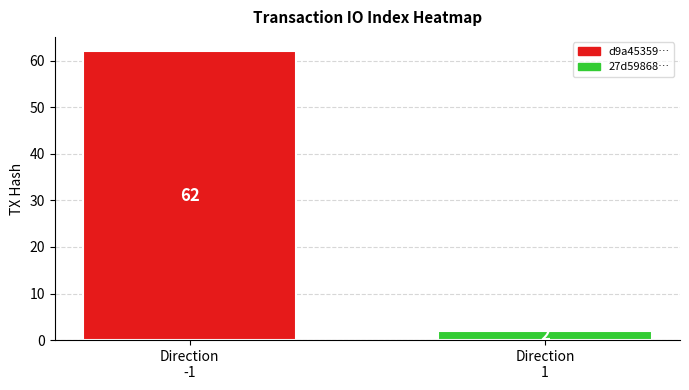

Which series has the widest spread of values?

d9a45359c9b66590377f65db61701e4590c70e5